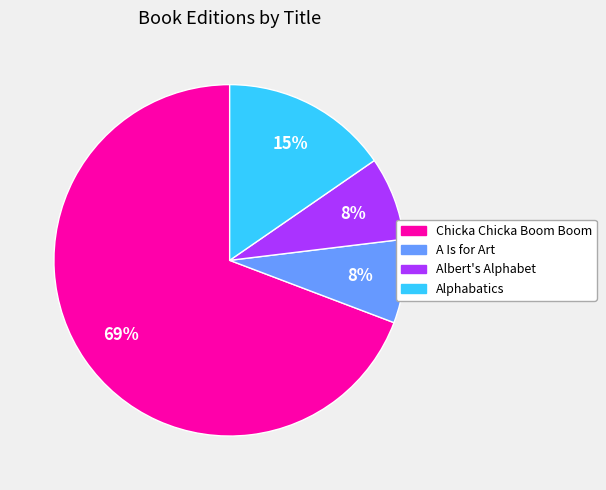

Which has a higher value, Albert's Alphabet or Chicka Chicka Boom Boom?

Chicka Chicka Boom Boom